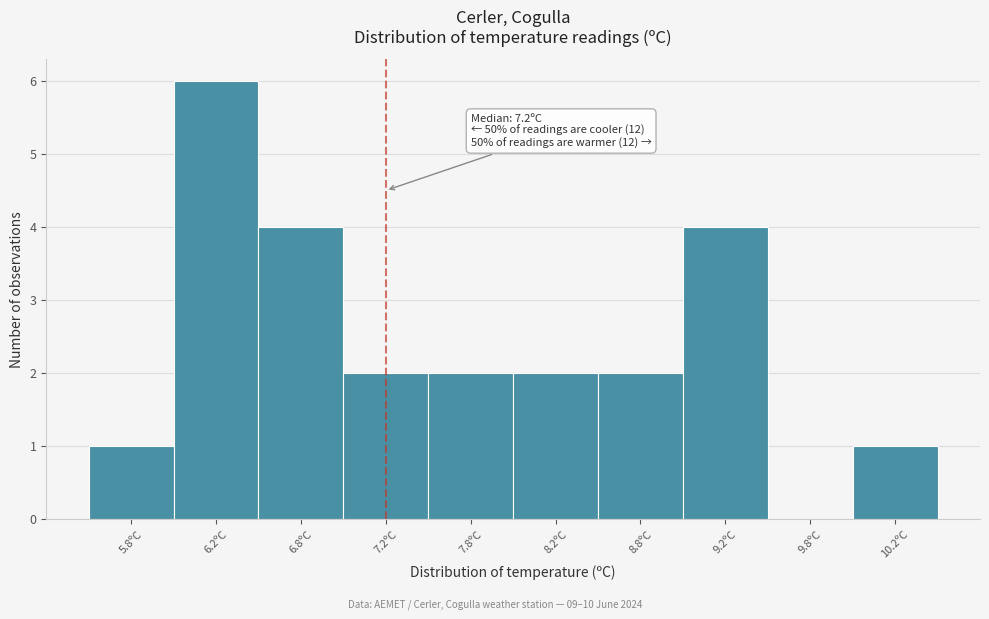

Over which range of the x-axis is the bar tallest?

6.0 to 6.5